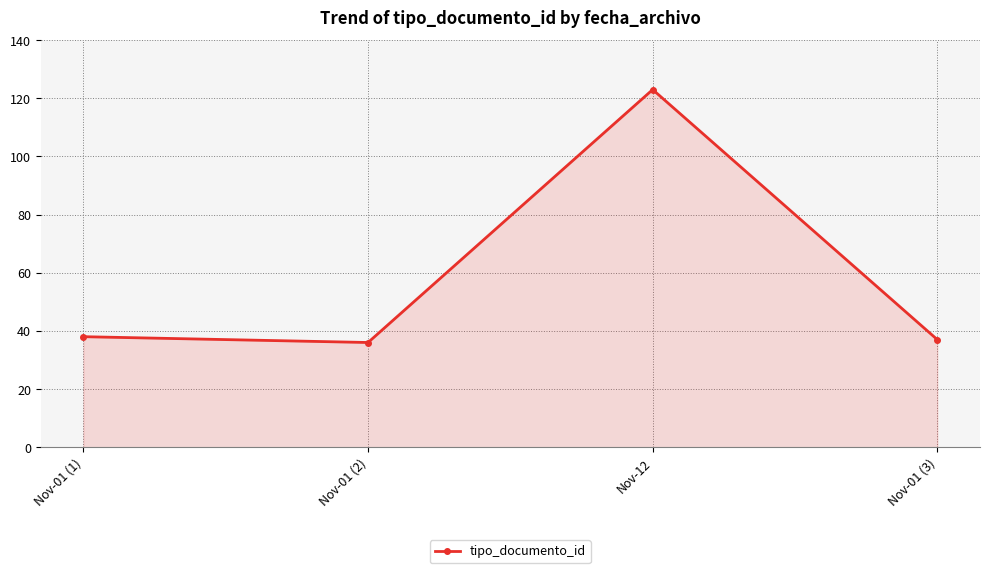

What is the sum of the values at Nov-12 and Nov-01 (3)?

160